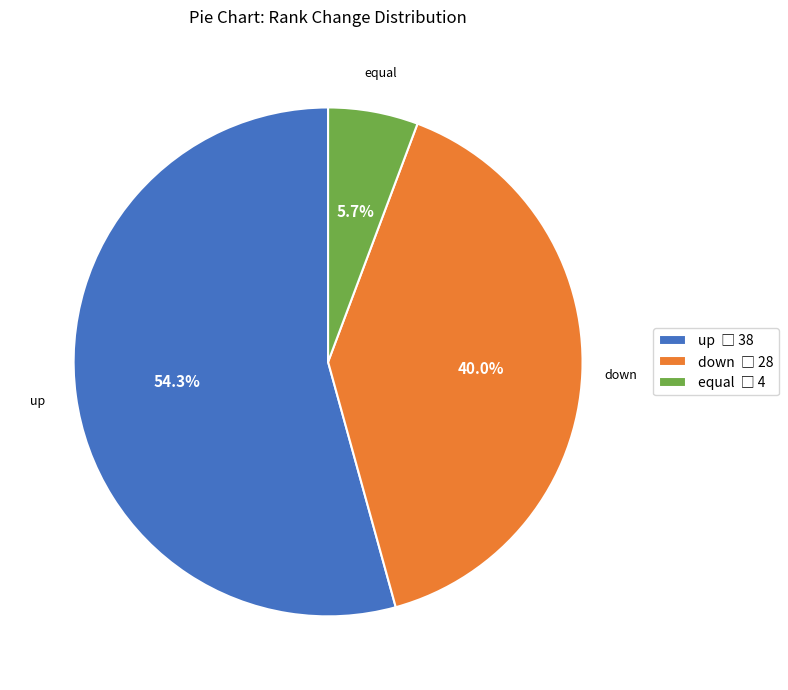

Is there any slice that represents more than half of the pie?

Yes